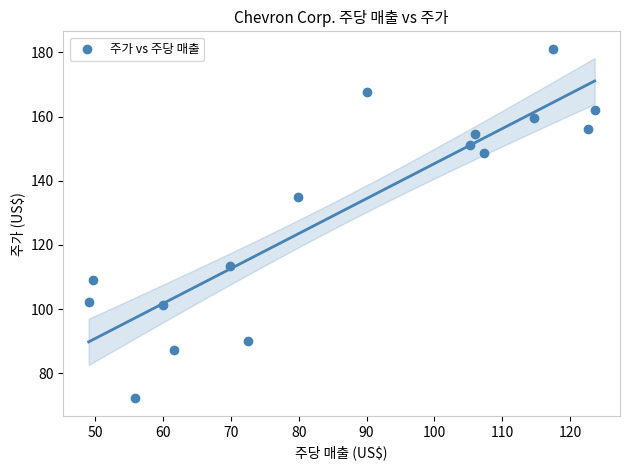

What is the range of X values (max minus min)?

74.6